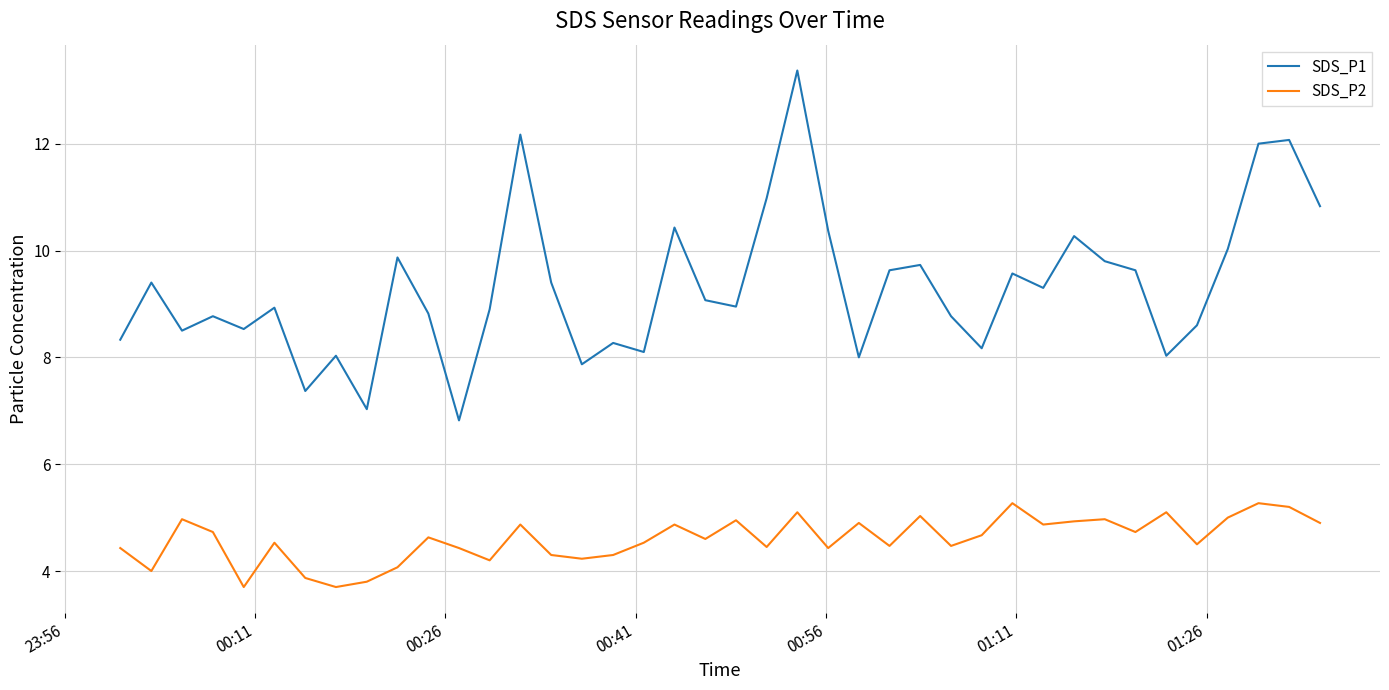

What is the difference between the maximum and minimum values in the SDS_P2 series?

1.6